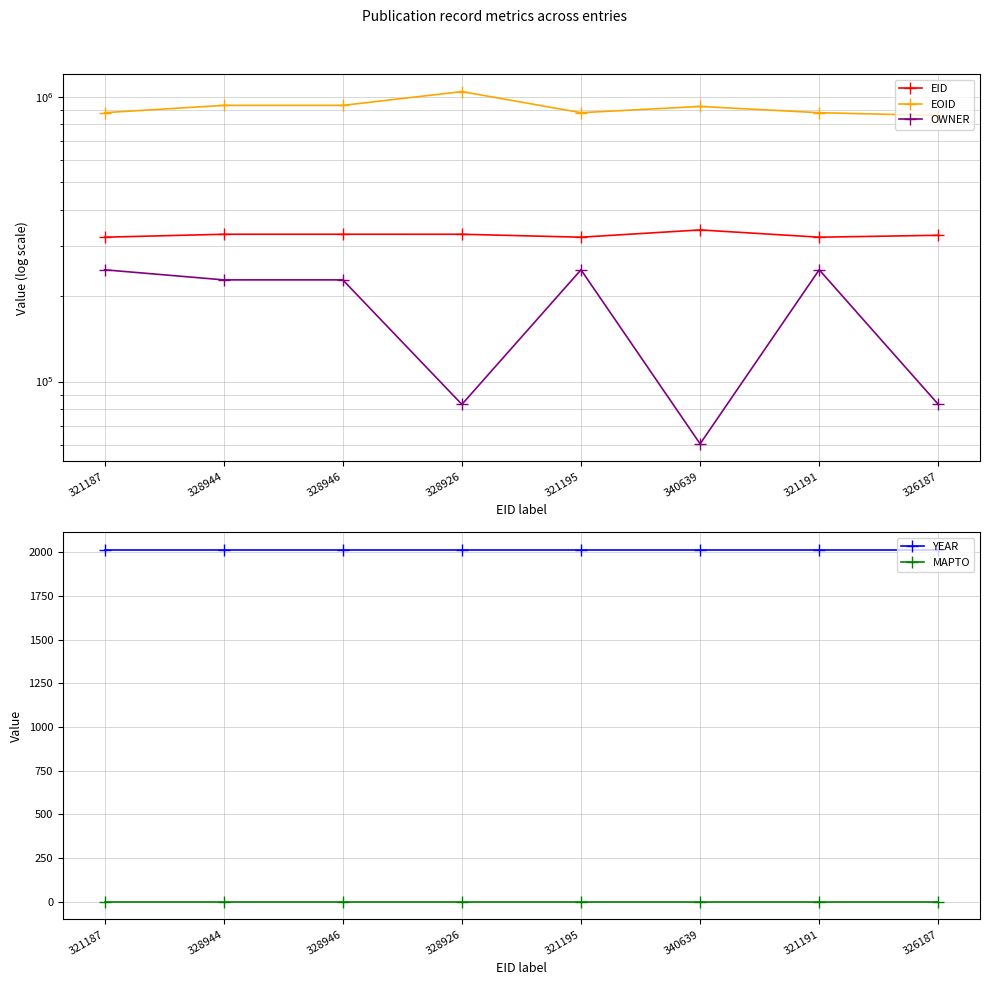

The YEAR series shows 2016 at 321187. True or false?

True